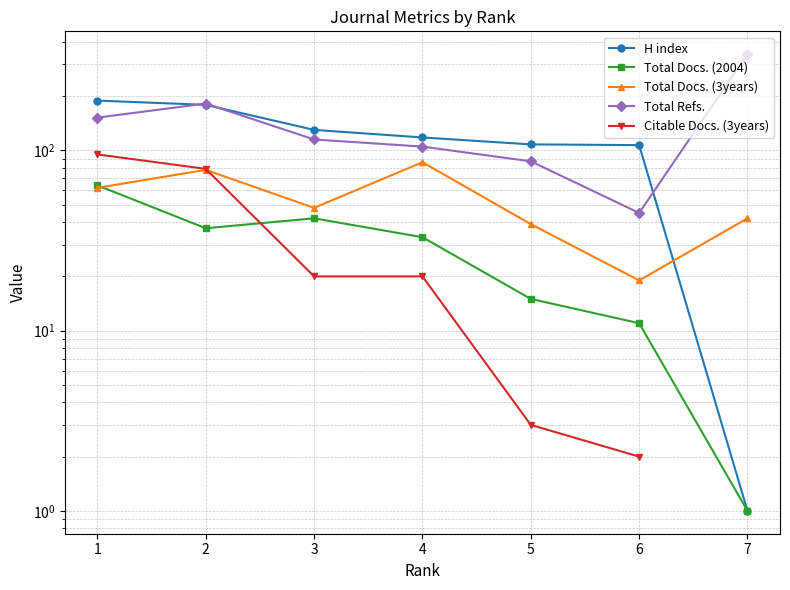

At which category does Total Docs. (3years) reach its first local peak?

2